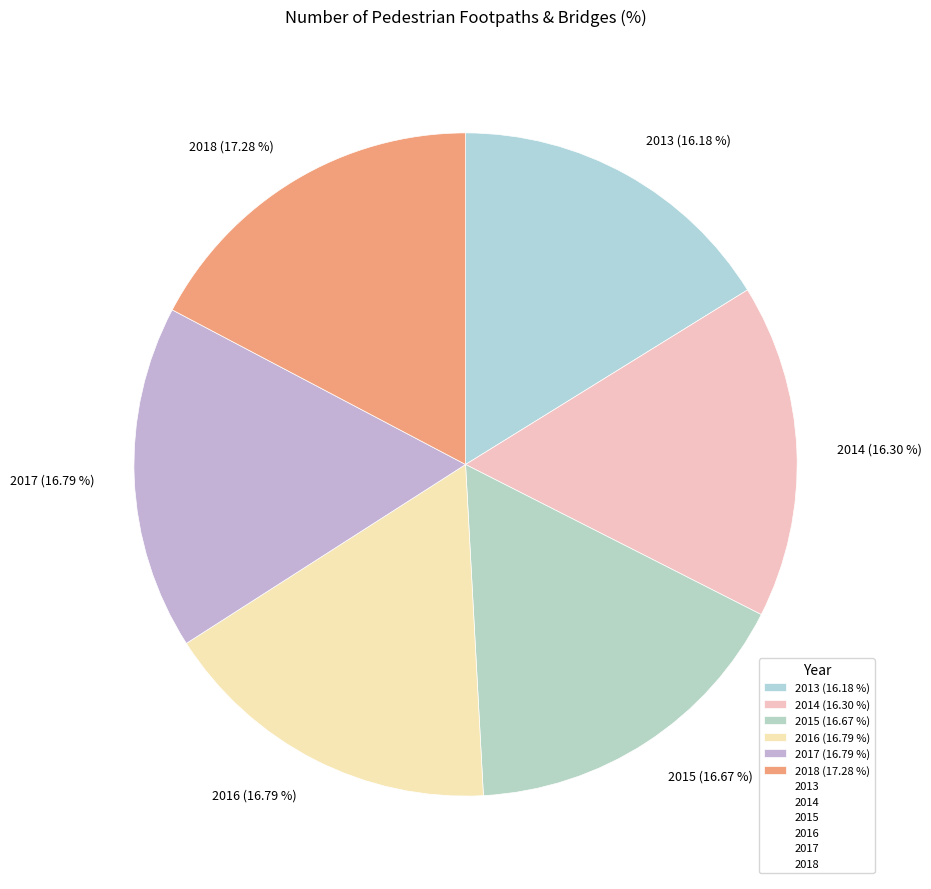

Approximately how many times larger is the value at 2018 (17.28 %) compared to 2017 (16.79 %)?

1.0